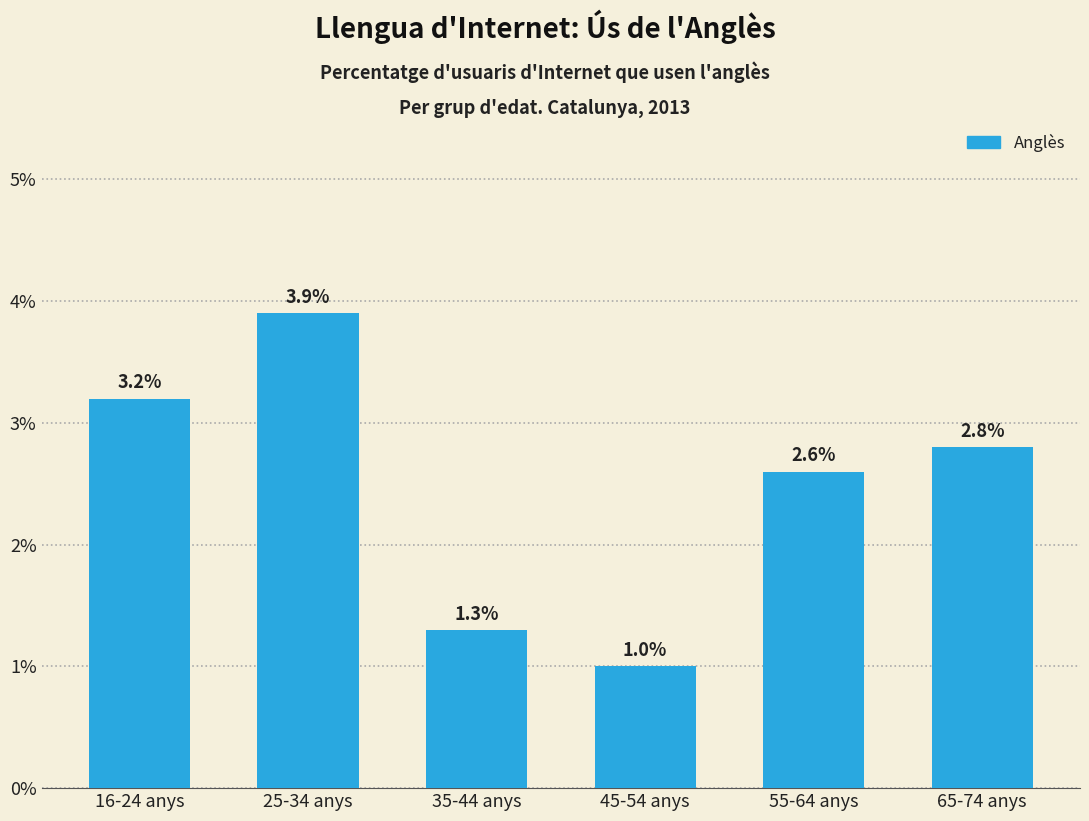

Reading left to right, extract all data points from this chart.

16-24 anys=3.2	25-34 anys=3.9	35-44 anys=1.3	45-54 anys=1.0	55-64 anys=2.6	65-74 anys=2.8